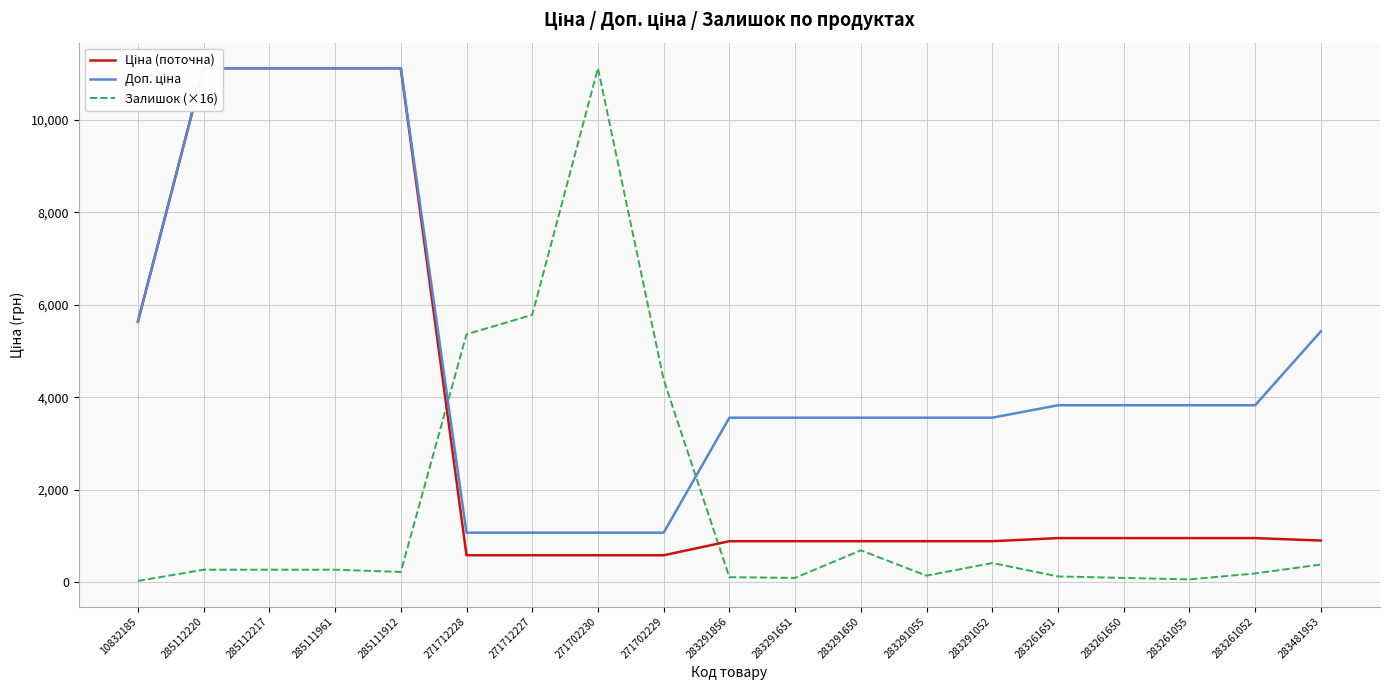

What value does the Ціна (поточна) series have at 283261650?

957.1